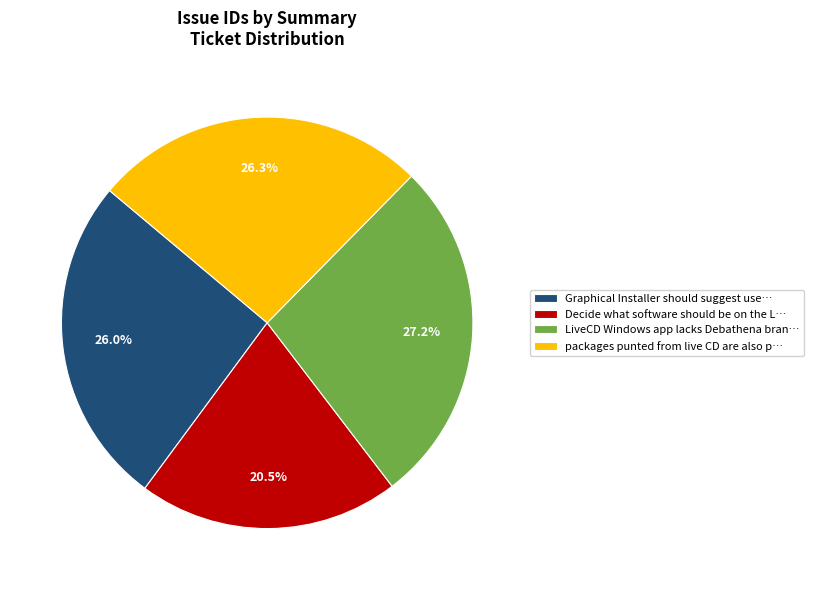

What is the smallest slice in the pie chart?

Decide what software should be on the L…